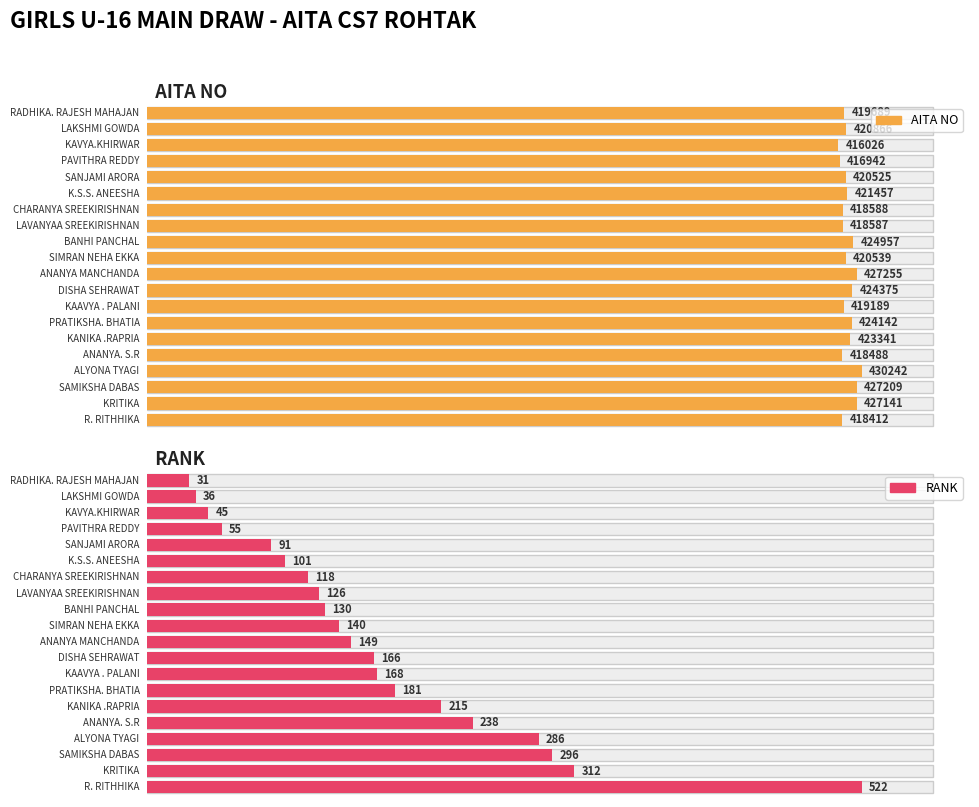

The AITA NO series shows 132677 at ALYONA TYAGI. True or false?

False